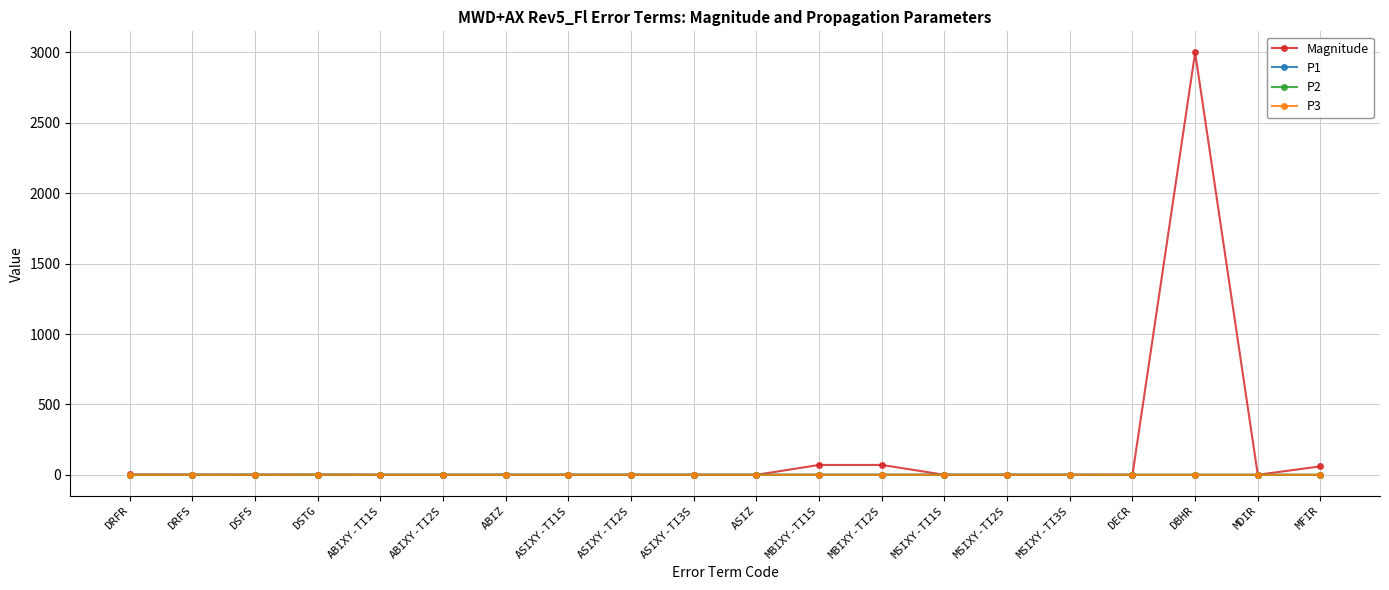

How many lines are shown in the chart?

4